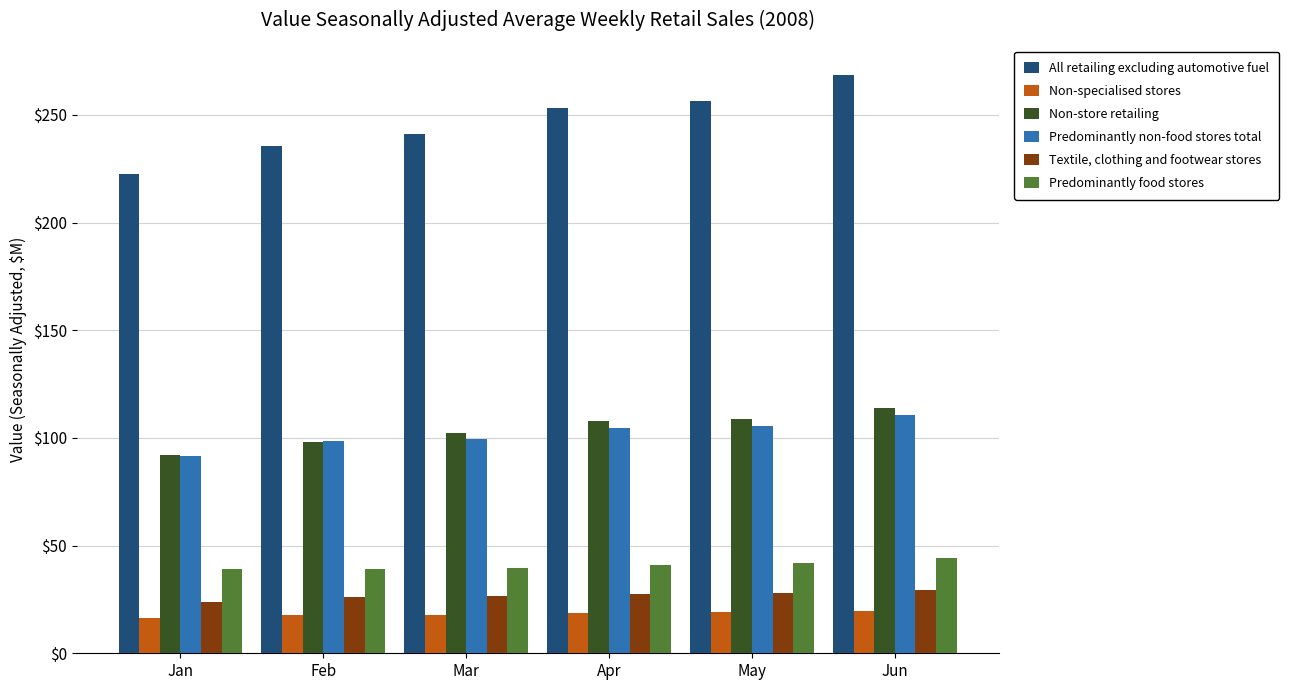

At which category is the sum across all series the highest?

Jun